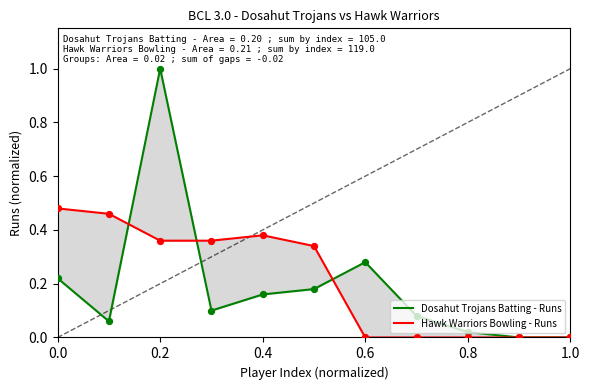

At how many categories does at least one series exceed 0?

9